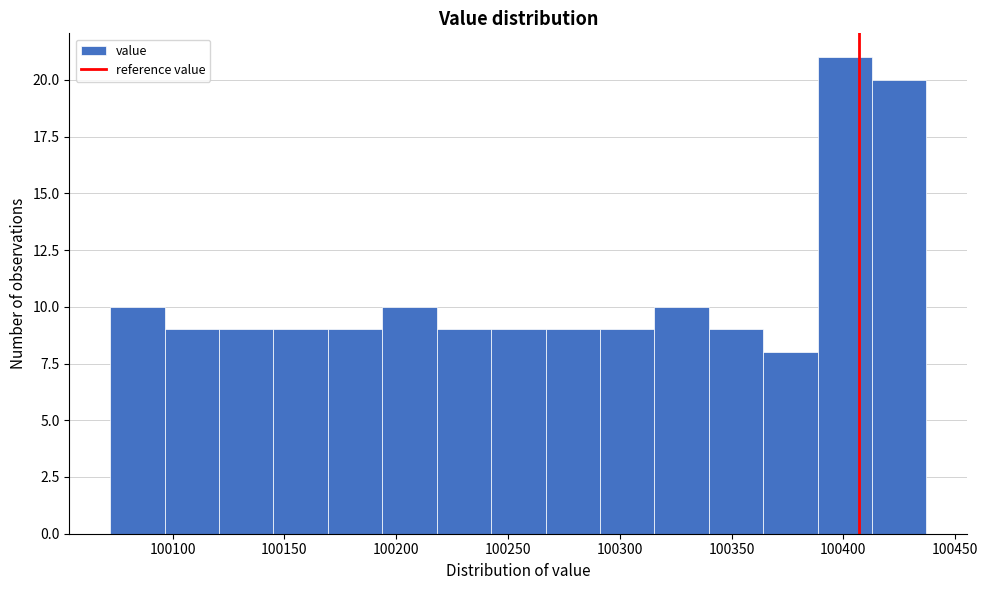

Which range on the x-axis has the tallest bar?

100390 to 100415